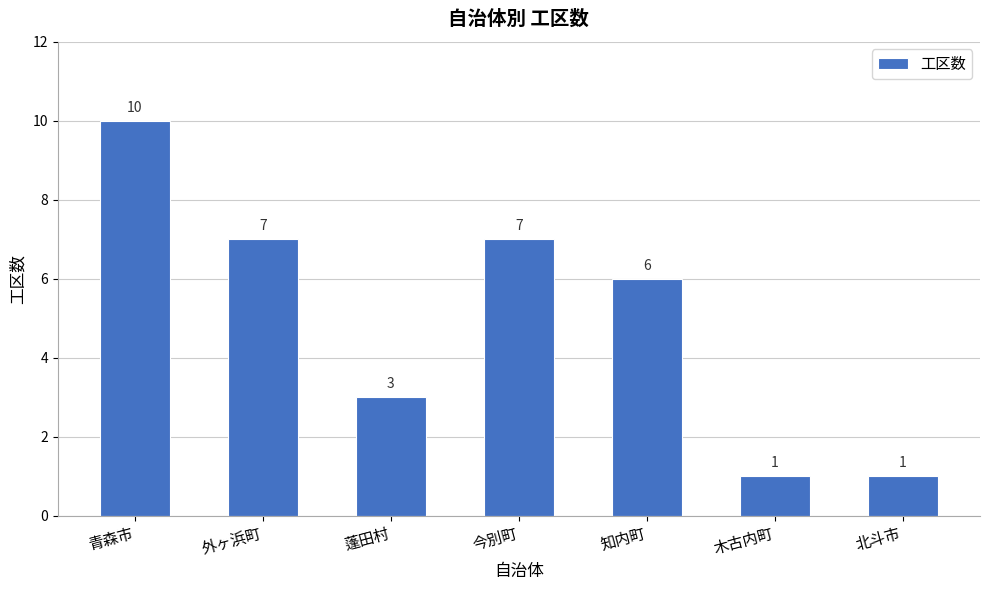

The chart shows a value of 7 at 今別町. True or false?

True